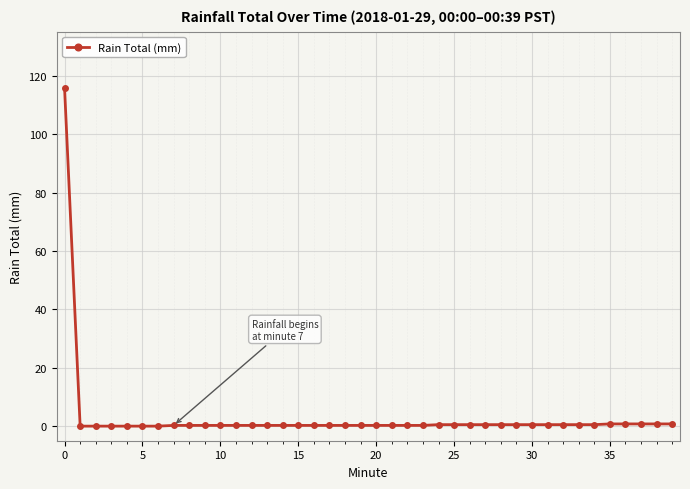

What is the average value?

3.2